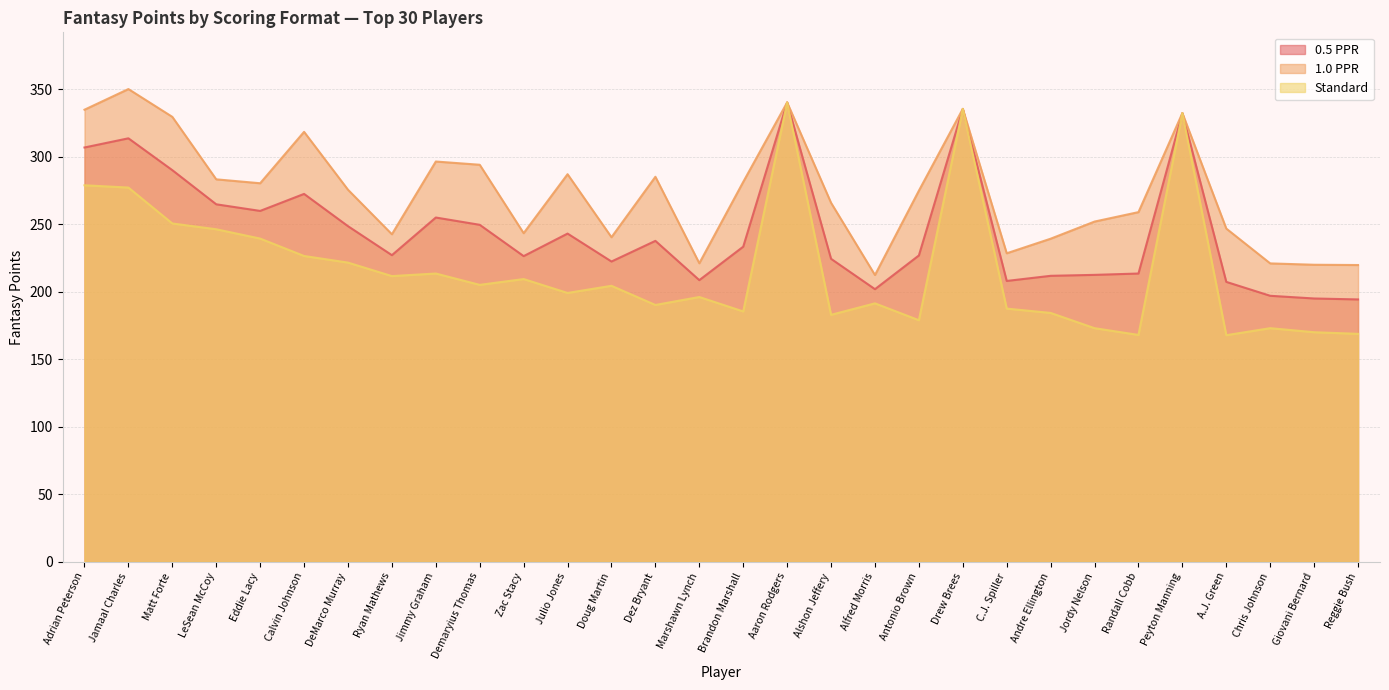

Is it true that 0.5 PPR equals 237.8 at Dez Bryant?

True